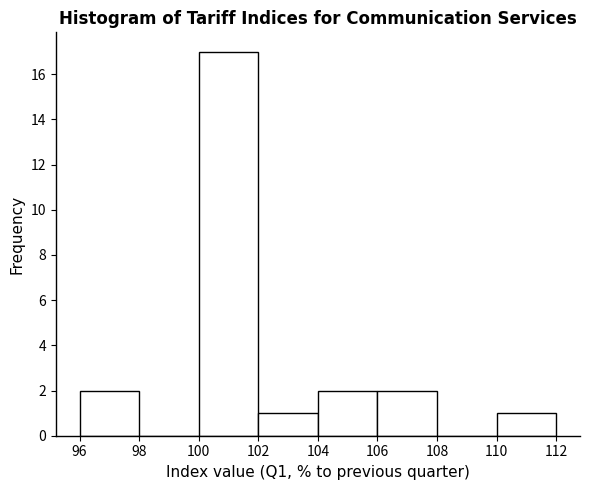

Reading left to right, transcribe this chart: for each bar, give the range it covers on the x-axis and its height. The values are not printed on the chart, so give them approximately, as read against the axis.

96 to 98: 2
98 to 100: 0
100 to 102: 17
102 to 104: 1
104 to 106: 2
106 to 108: 2
108 to 110: 0
110 to 112: 1